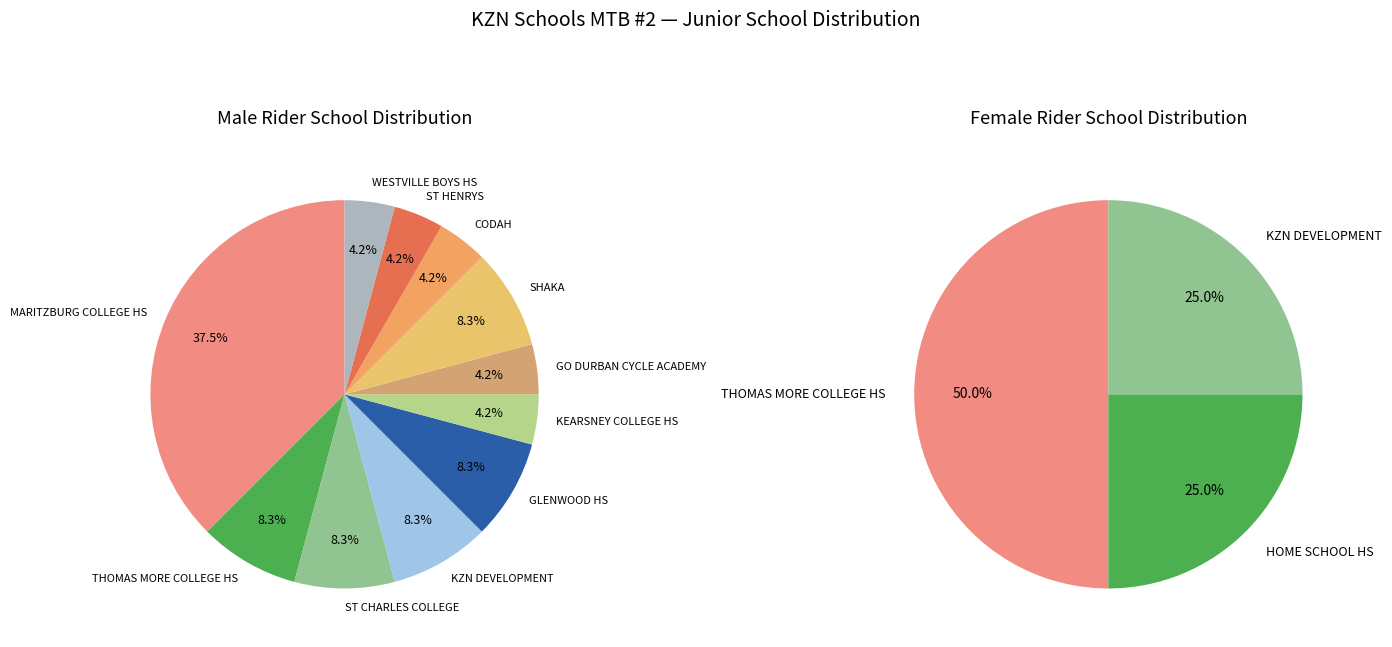

Which category has the biggest portion of the pie?

MARITZBURG COLLEGE HS